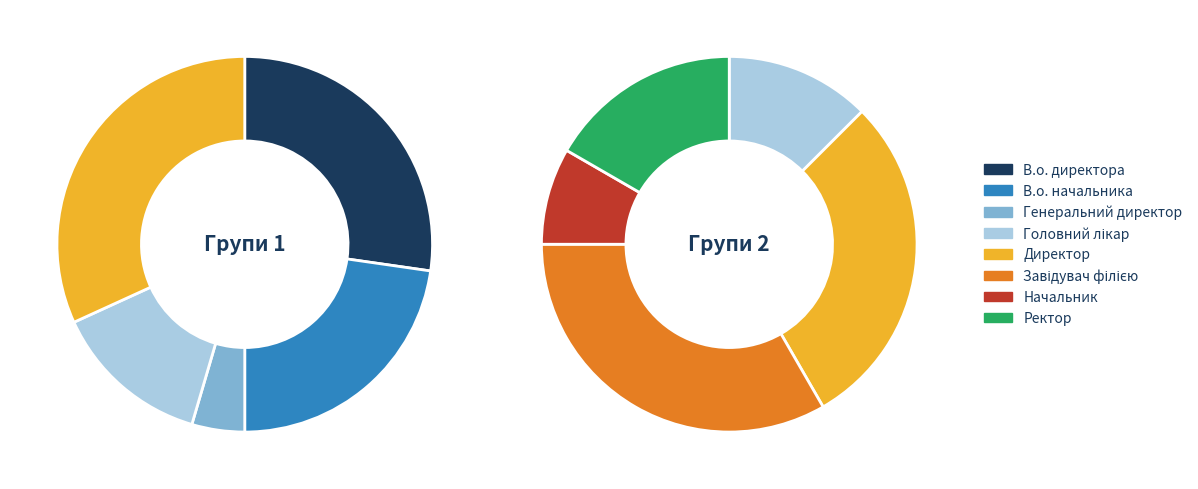

How many slices are in this pie chart?

8